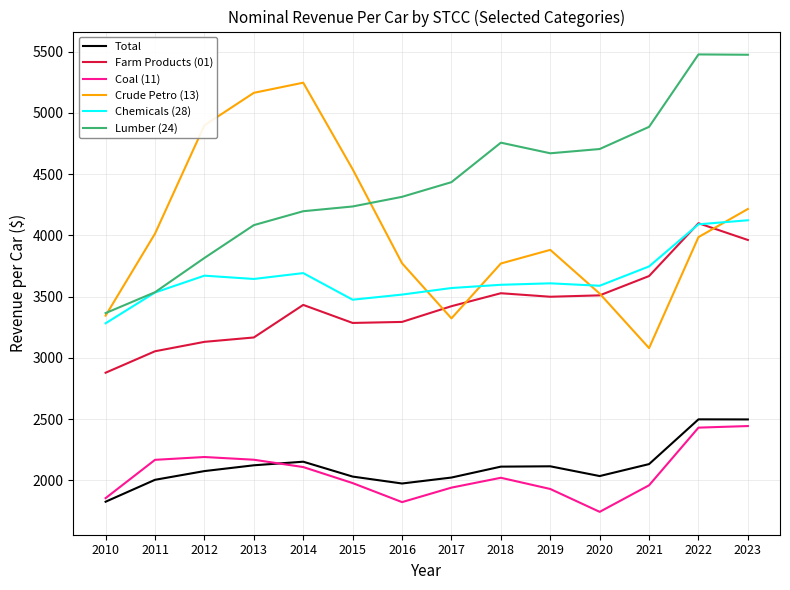

True or false: Chemicals (28) and Total cross at least once.

False